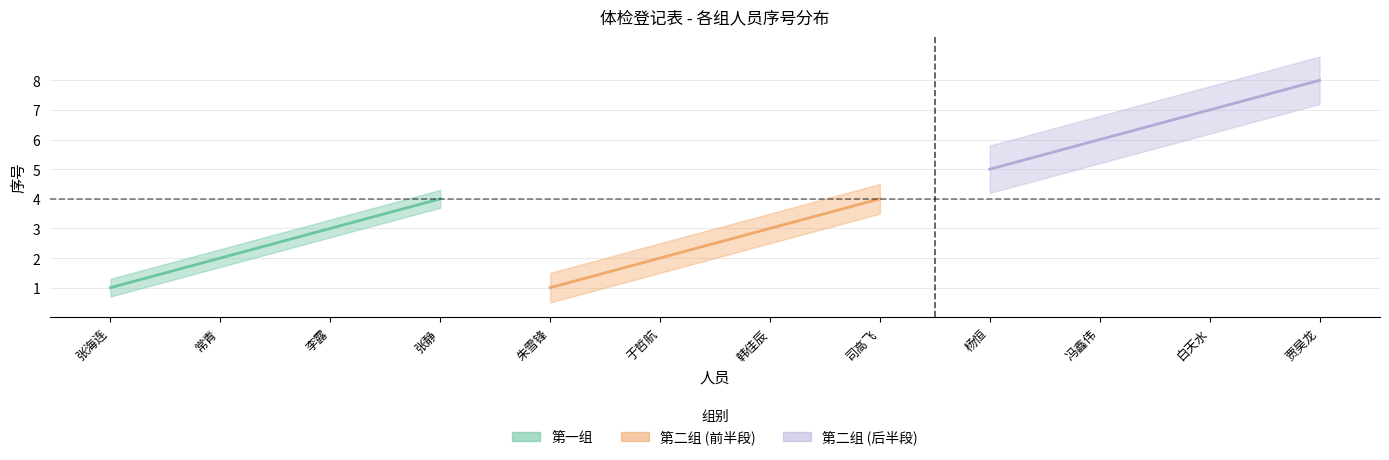

How many values are between 2 and 4?

3